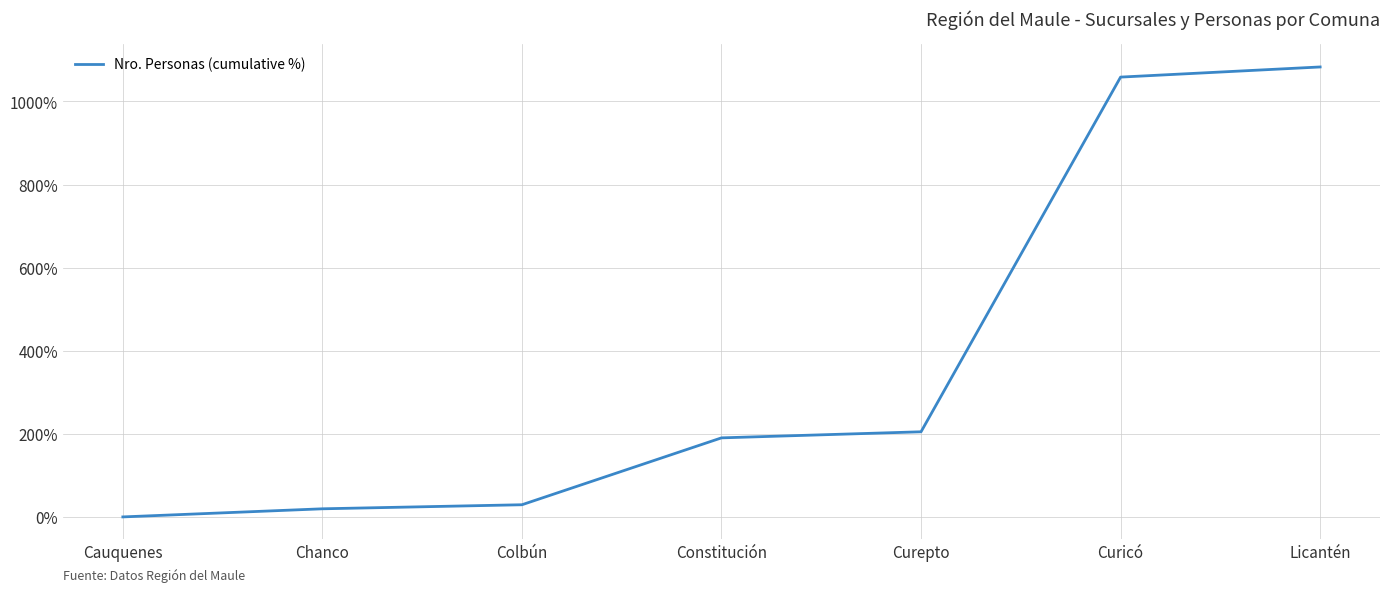

List the labels in order of value, largest first.

Licantén, Curicó, Curepto, Constitución, Colbún, Chanco, Cauquenes